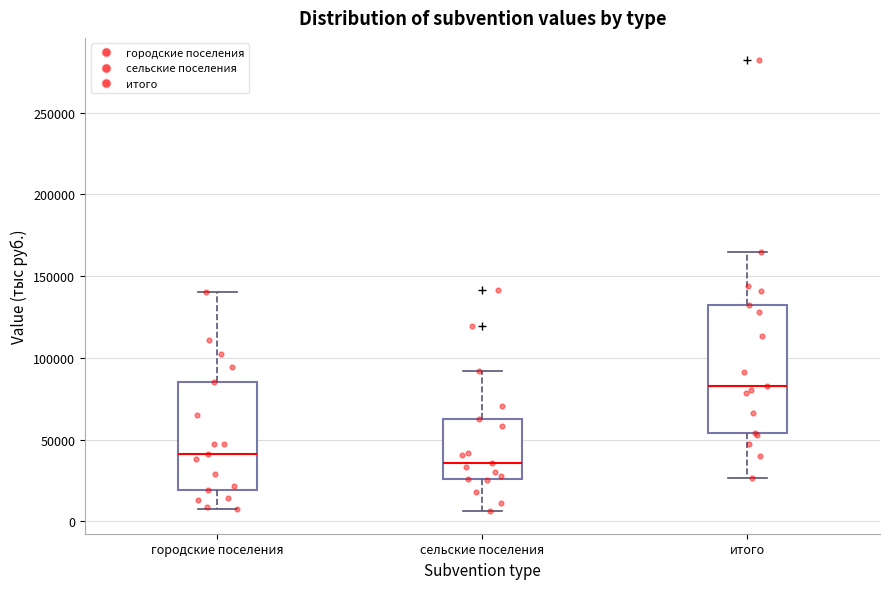

Which box has the highest median line?

итого